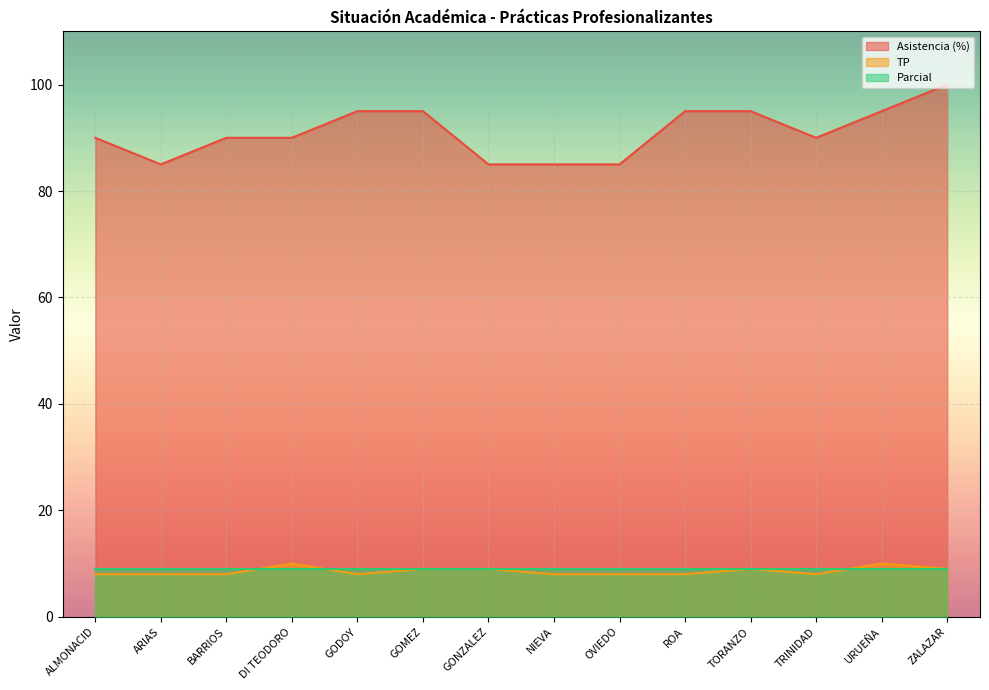

What position from the left is URUEÑA?

13